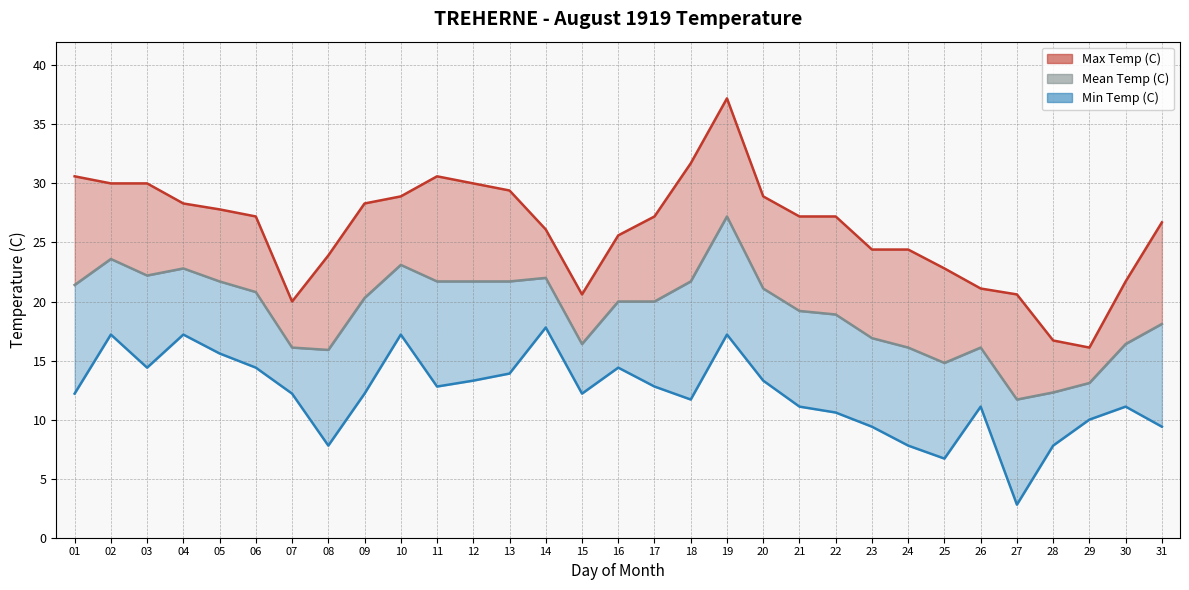

What is the difference between the maximum and second lowest values in the Min Temp (C) series?

11.1